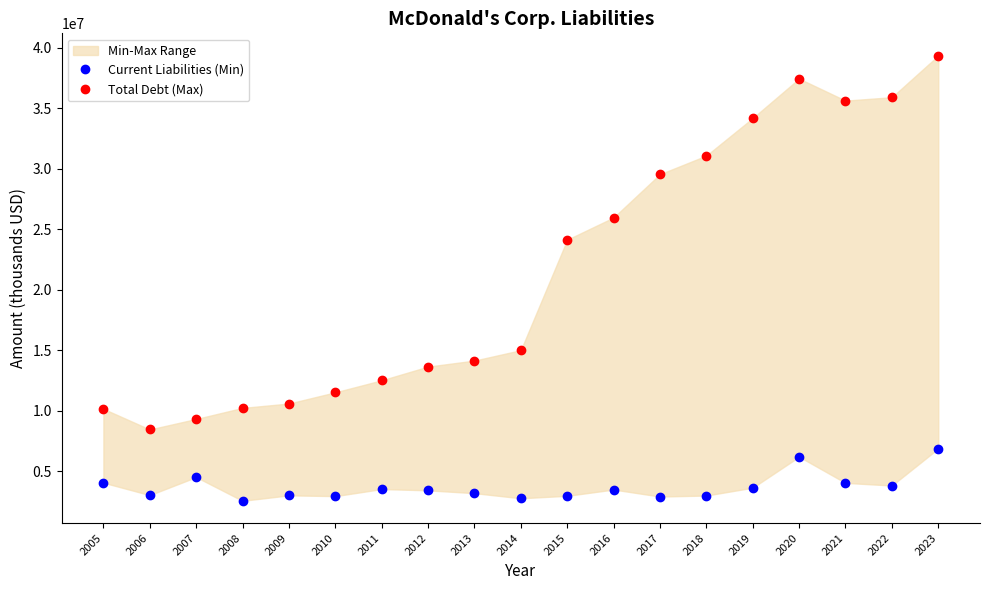

What are all the series names shown in the legend?

Current Liabilities (Min), Total Debt (Max)